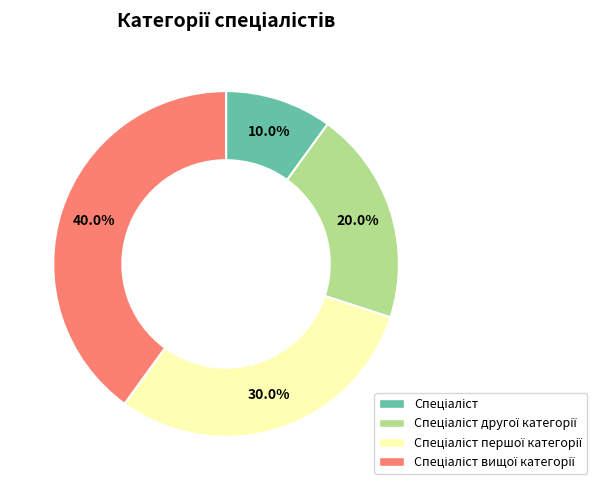

Does any single category account for the majority?

No